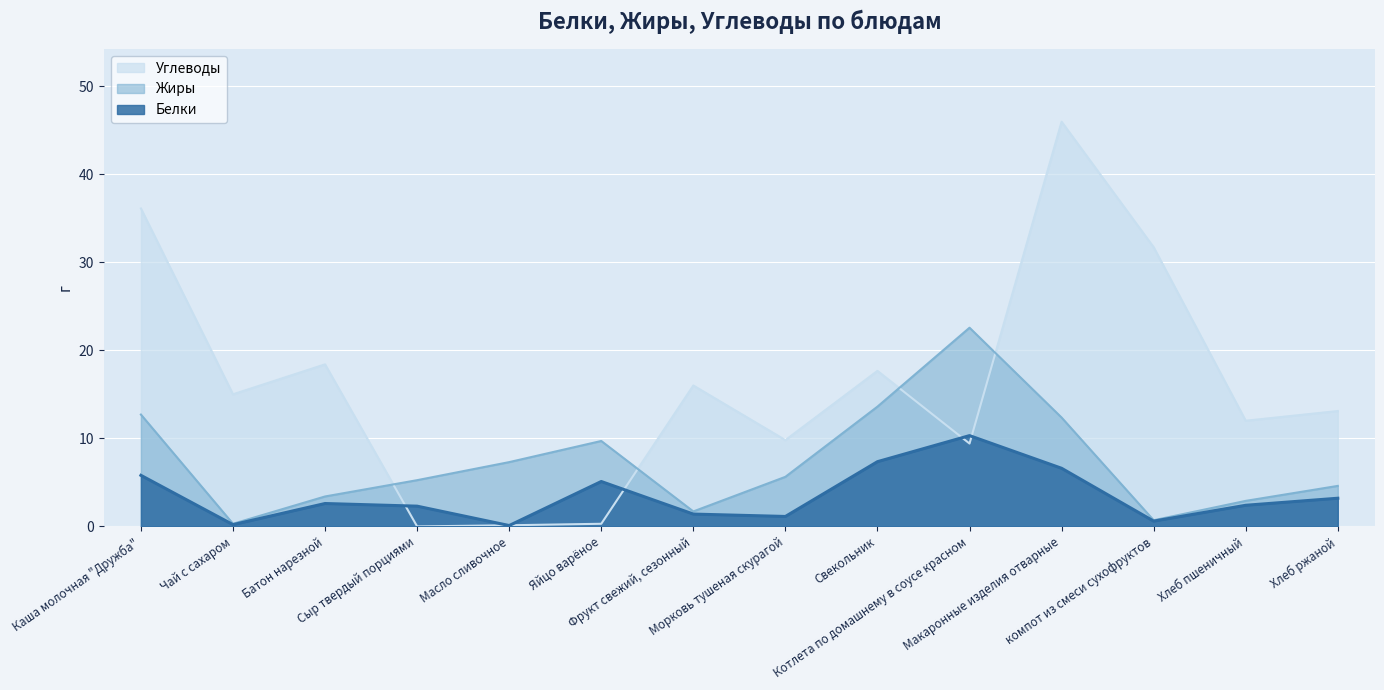

True or false: Белки and Углеводы cross at least once.

True